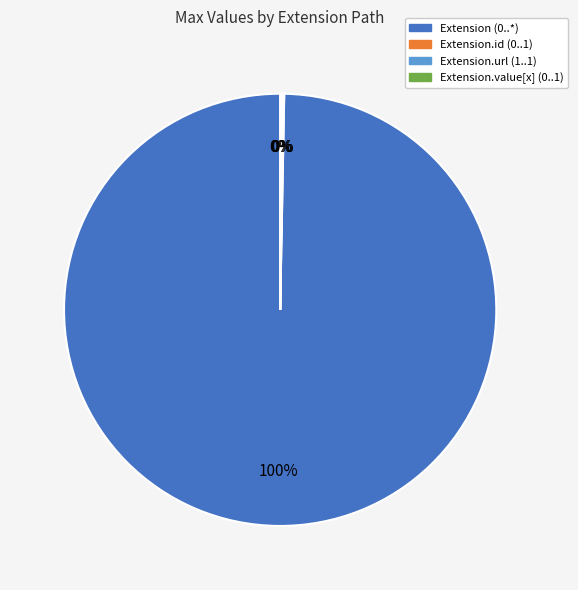

Does any single category account for the majority?

Yes